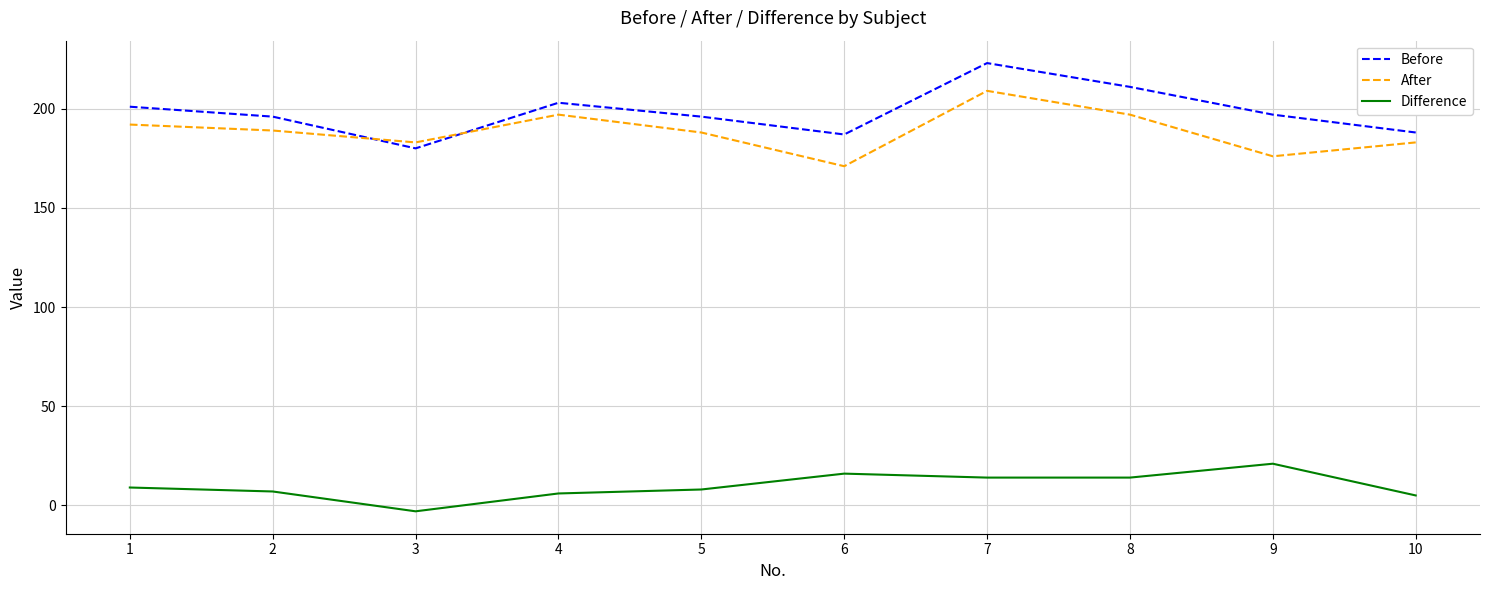

Which series has the widest spread of values?

Before